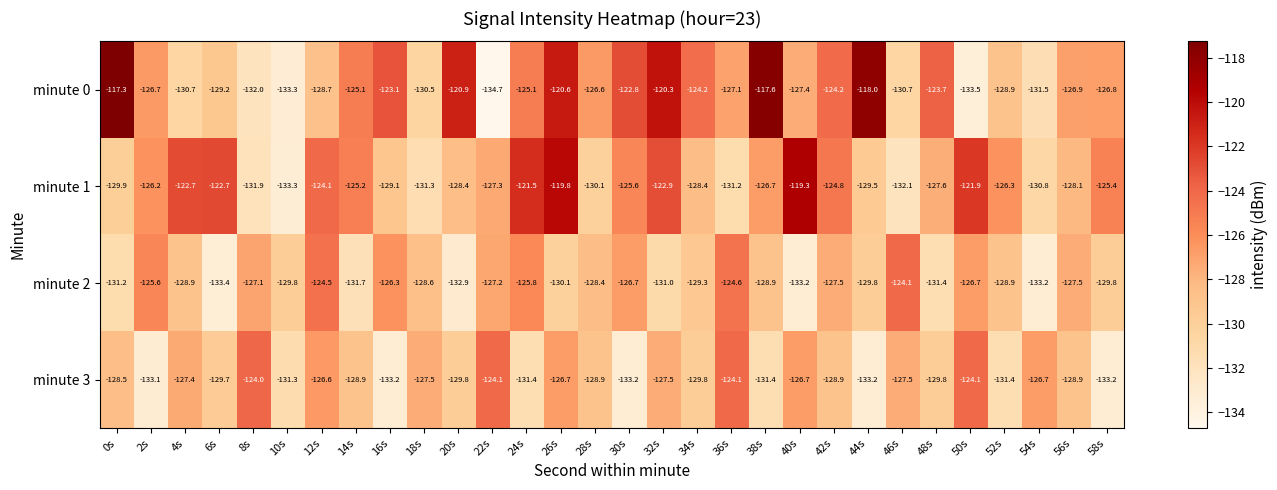

Is it true that minute 3 equals -133.2 at 44s?

True